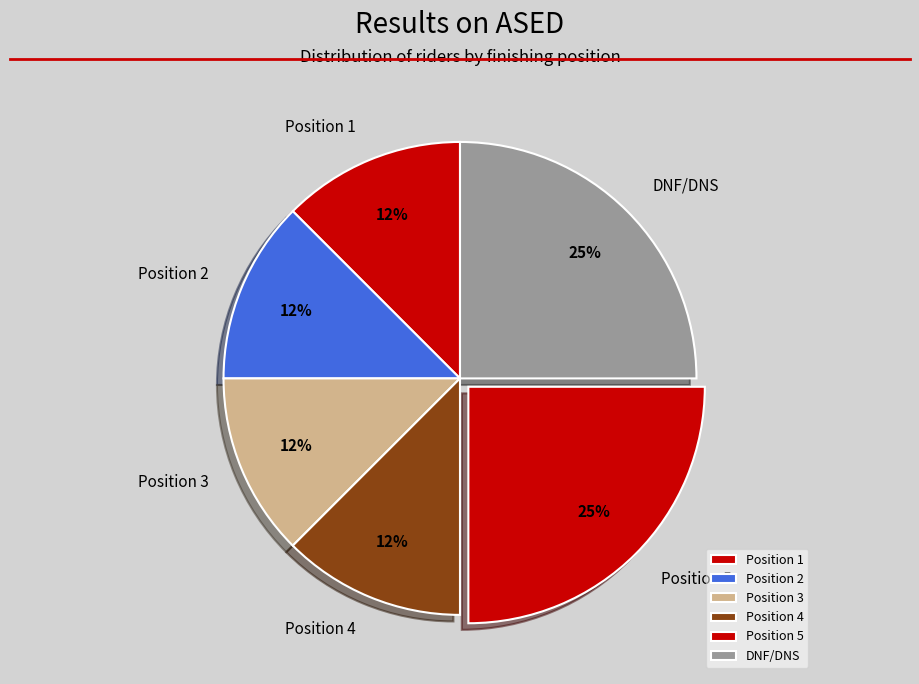

Is it true that Position 4 is 20% of the pie?

False